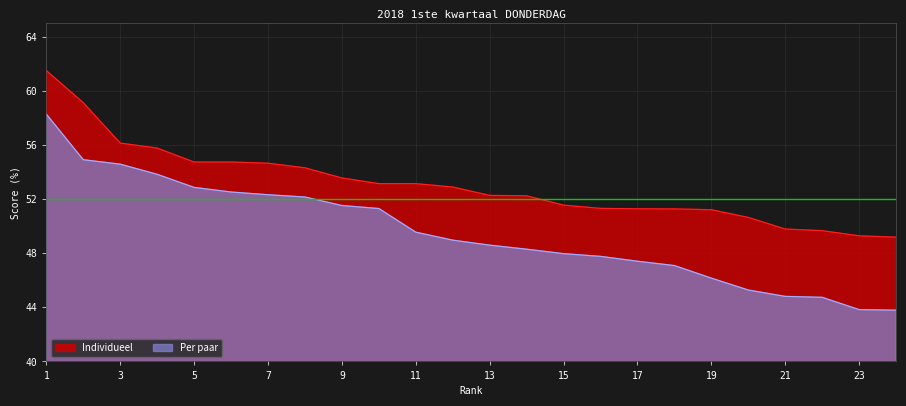

Between 22 and 6, which is larger?

6